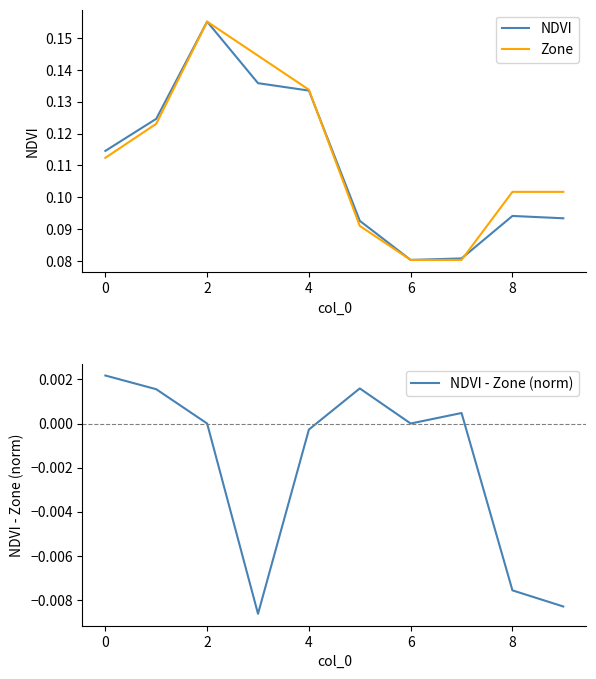

Where is the first local maximum for NDVI?

2